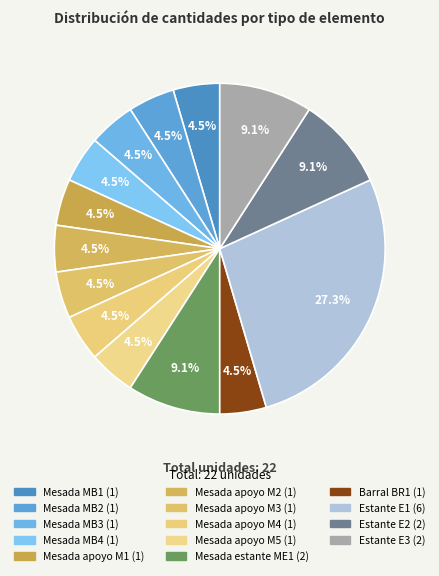

Combined, what portion of the pie is Estante E3 and Estante E2?

18.2%